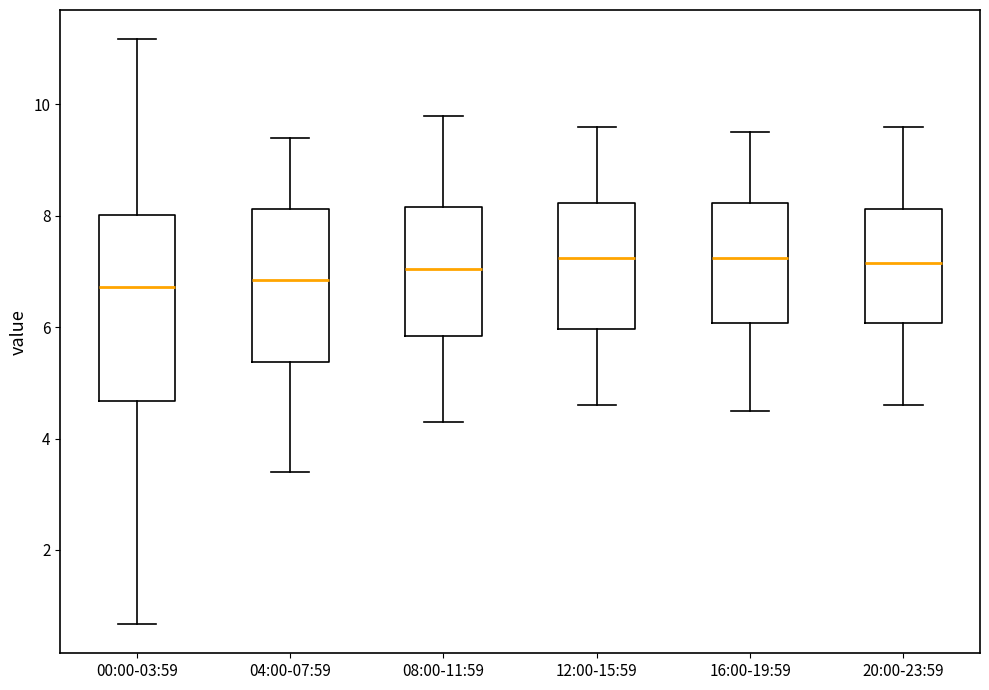

Reading left to right, read every box against the y-axis: the position of its median line, the range the box covers, and the ends of its whiskers. The values are not printed on the chart, so give them approximately, as read against the axis.

00:00-03:59: median 6.8, box 4.6 to 8.0, whiskers 0.6 to 11.2
04:00-07:59: median 6.8, box 5.4 to 8.2, whiskers 3.4 to 9.4
08:00-11:59: median 7.0, box 5.8 to 8.2, whiskers 4.4 to 9.8
12:00-15:59: median 7.2, box 6.0 to 8.2, whiskers 4.6 to 9.6
16:00-19:59: median 7.2, box 6.0 to 8.2, whiskers 4.6 to 9.6
20:00-23:59: median 7.2, box 6.0 to 8.2, whiskers 4.6 to 9.6